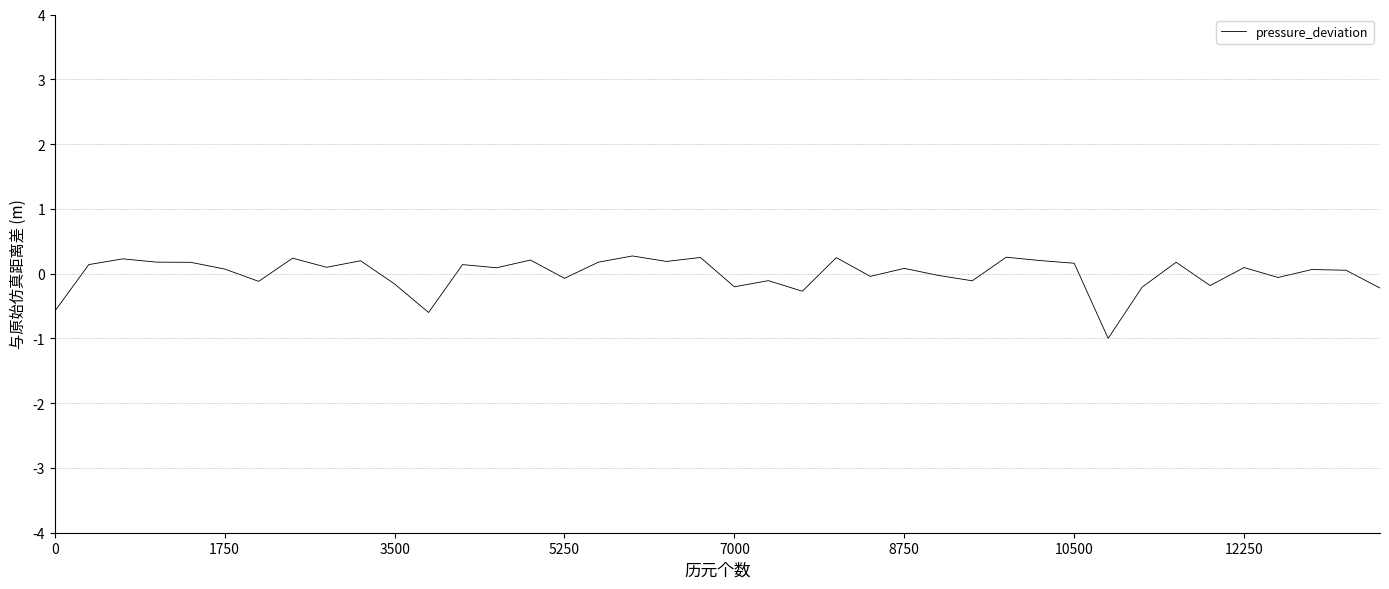

What is the difference between the maximum and minimum values?

1.3